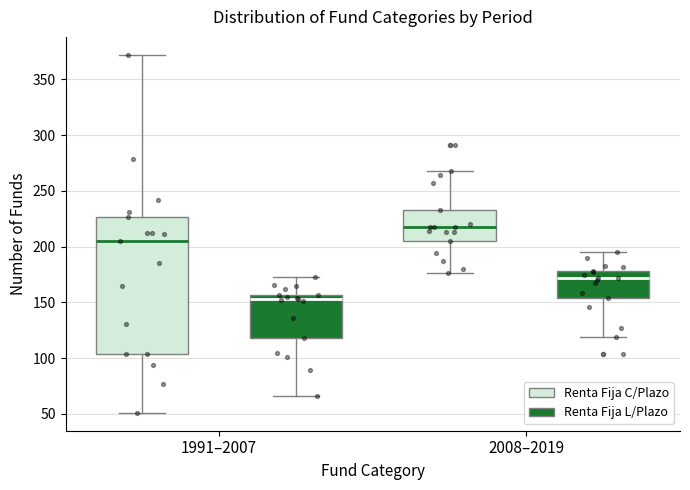

Where is the lower edge of the box for 2008–2019 (Renta Fija C/Plazo) on the y-axis? The values are not printed on the chart, so give them approximately, as read against the axis.

205